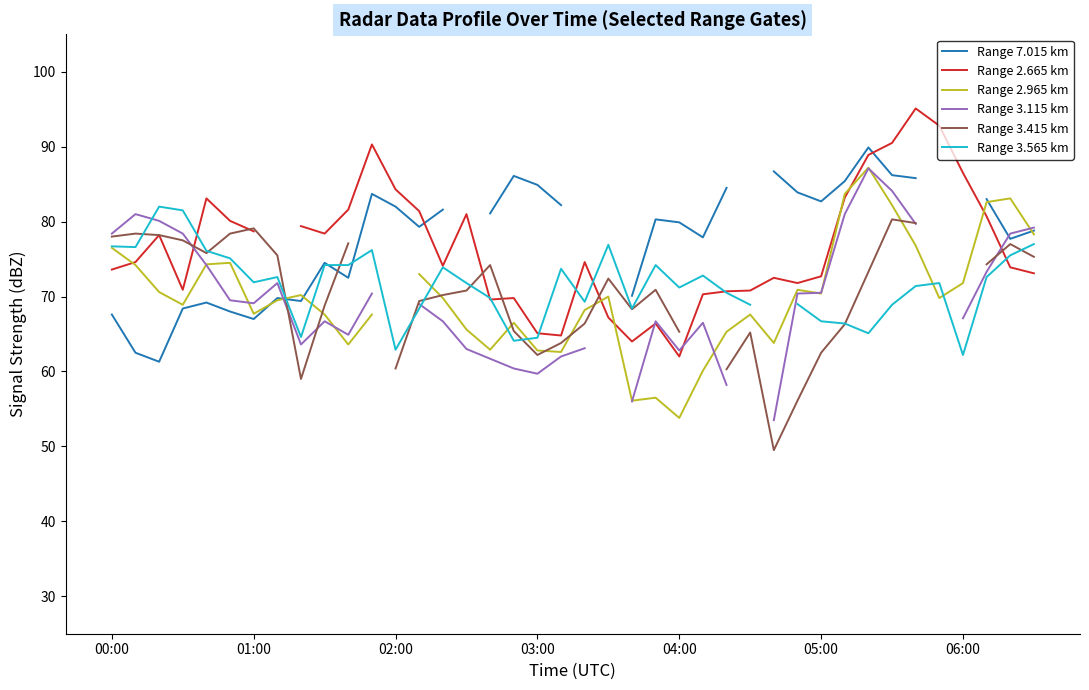

Is it true that Range 3.415 km equals 77.1 at 10?

True